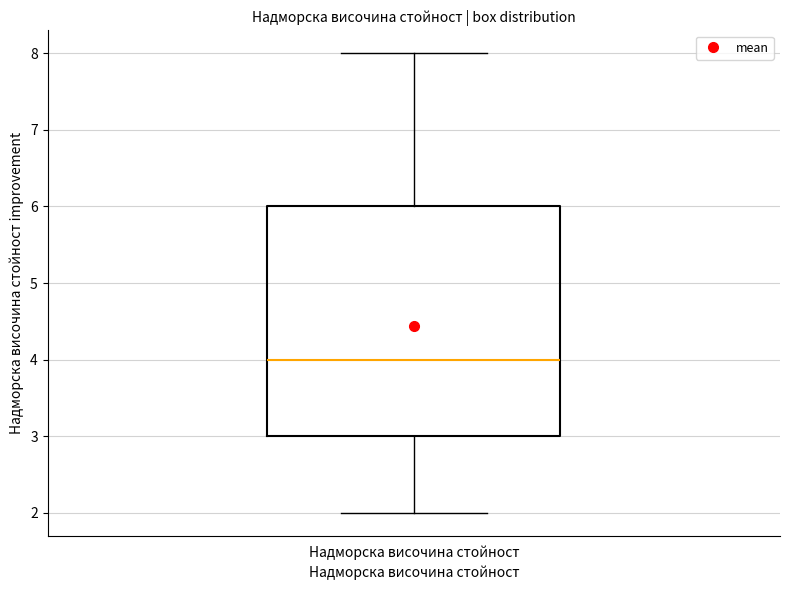

Read this box plot against the y-axis: the position of the median line, the range covered by the box, and the ends of both whiskers. The values are not printed on the chart, so give them approximately, as read against the axis.

median 4, box 3 to 6, whiskers 2 to 8